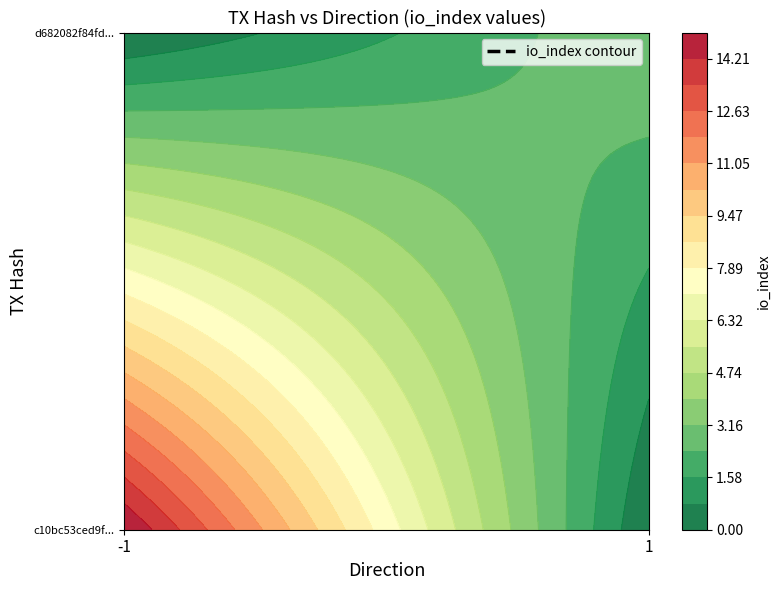

Reading left to right, transcribe all the data shown in this chart.

c10bc53ced9f2659d48bd27ae08c80c5d7847f6: -1	15
d682082f84fdbb6d5d826888d45f434ea33818a: 1	3